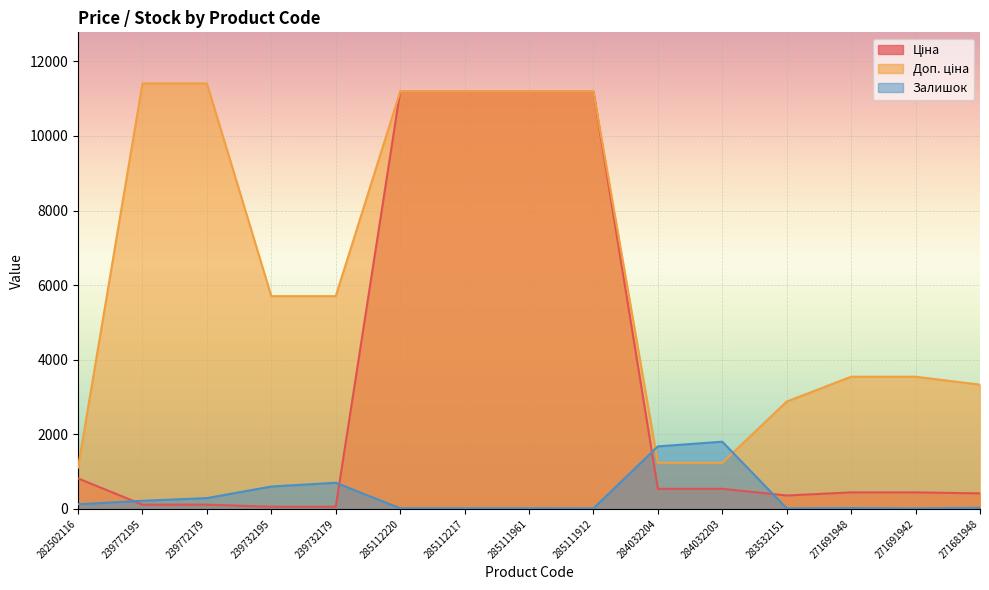

At which label does Доп. ціна first exceed 5705?

239772195